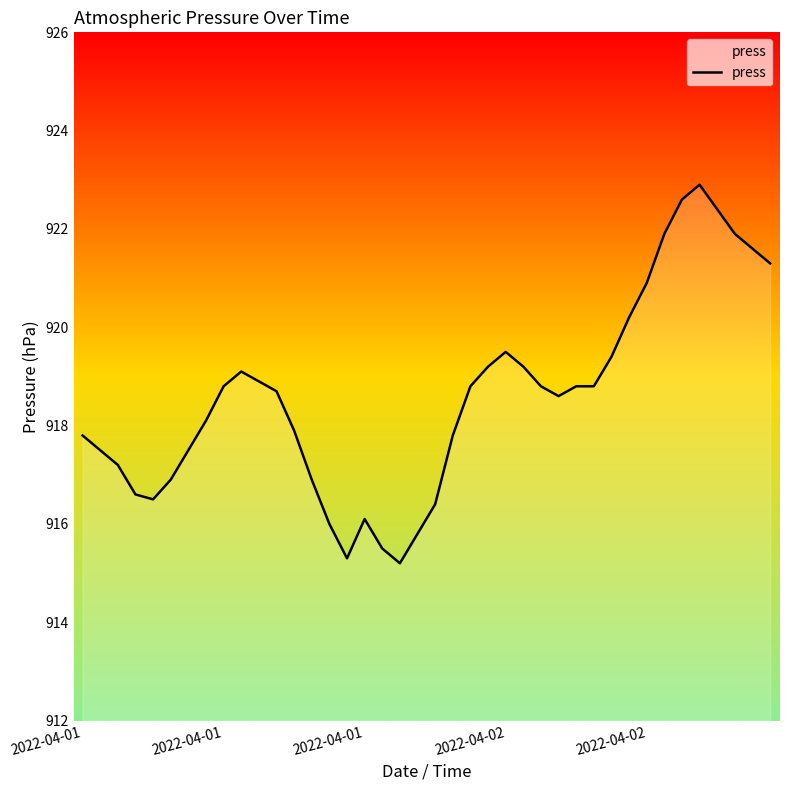

What is the greatest value displayed?

922.9